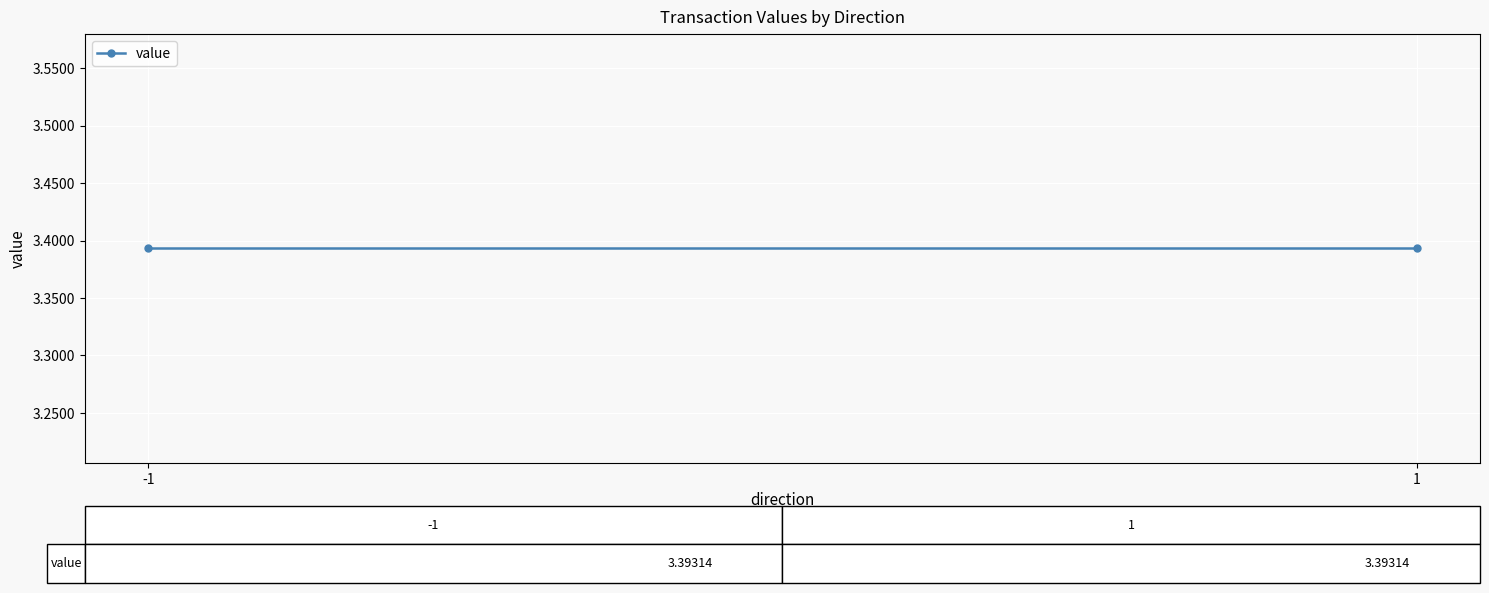

Is it true that the value at 1 is 3.4?

True